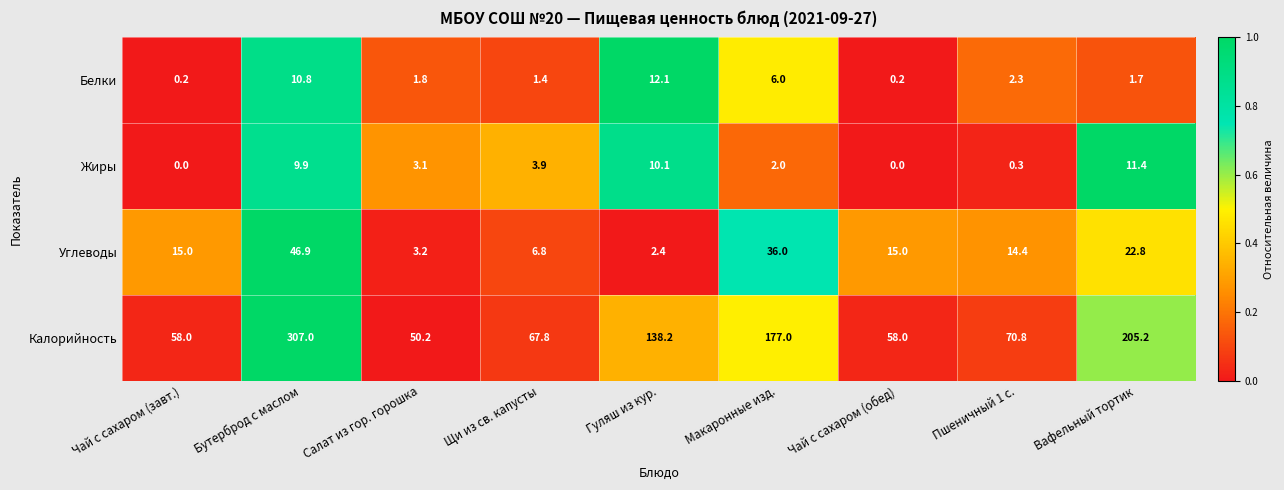

What is the maximum value for Жиры?

11.4